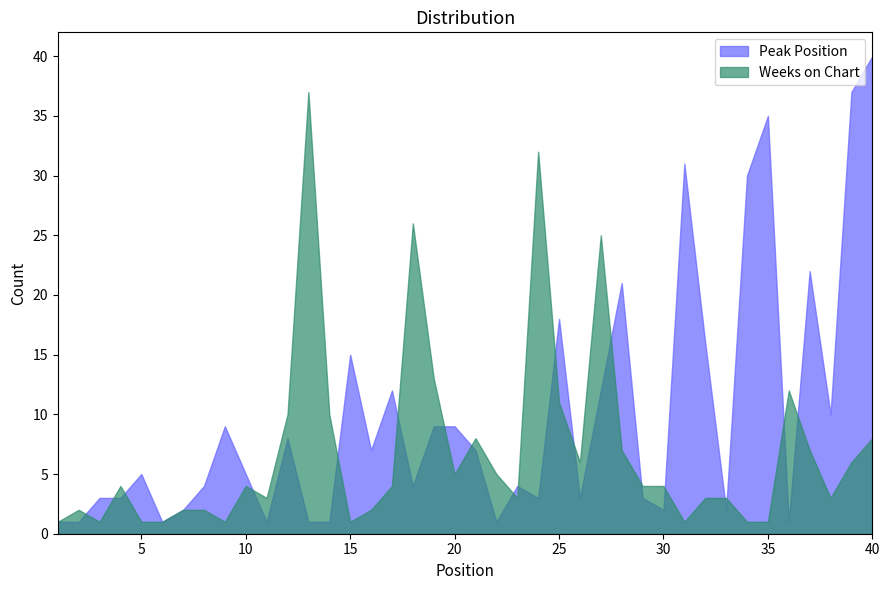

True or false: Weeks on Chart and Peak Position cross at least once.

True